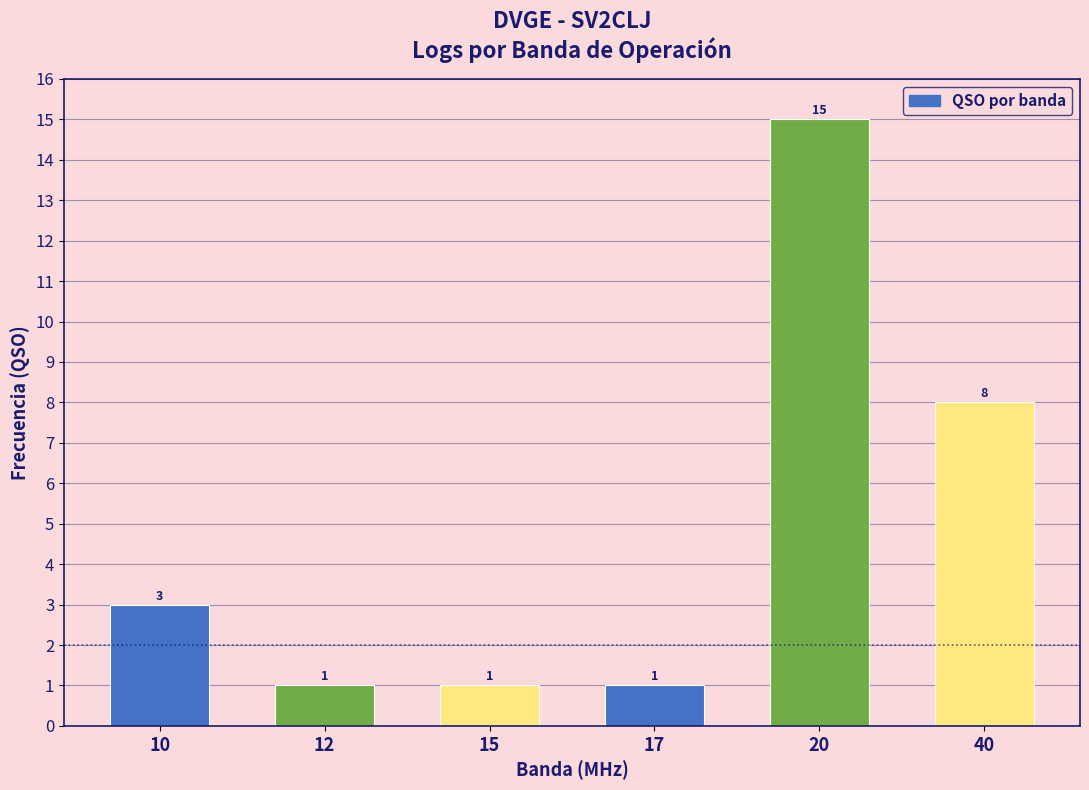

Reading left to right, extract all data points from this chart.

10=3	12=1	15=1	17=1	20=15	40=8